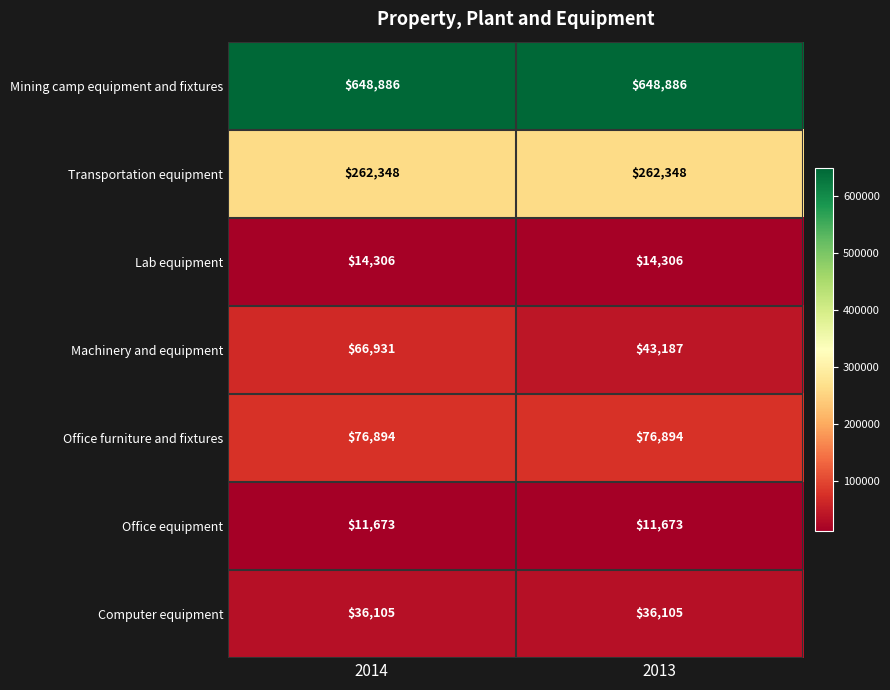

What is the smallest value displayed?

11673